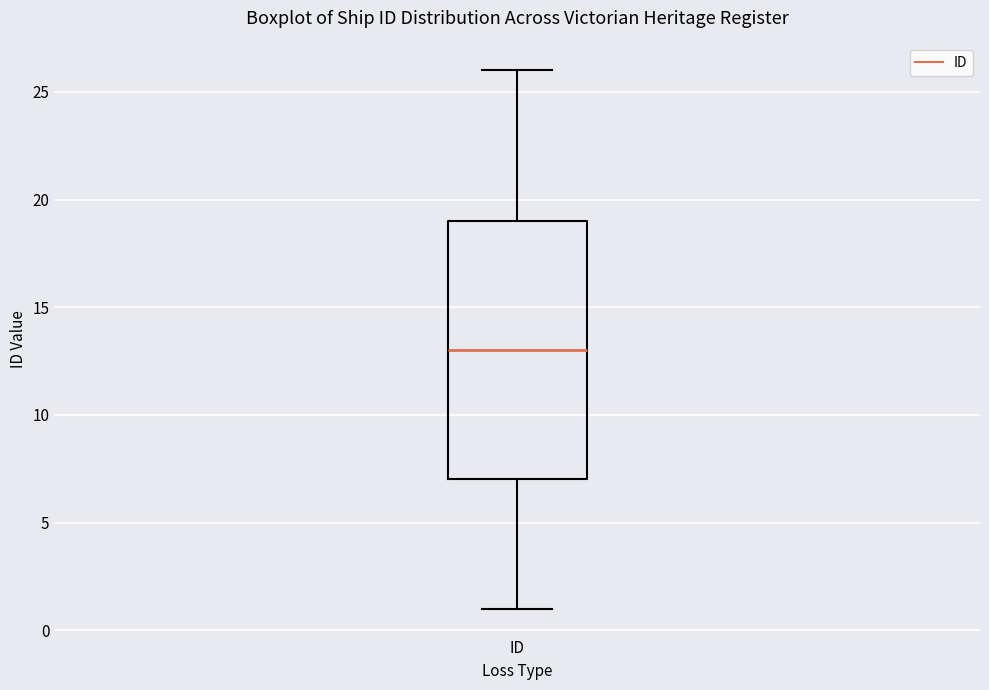

Where does the upper whisker of the box for ID end on the y-axis? The values are not printed on the chart, so give them approximately, as read against the axis.

26